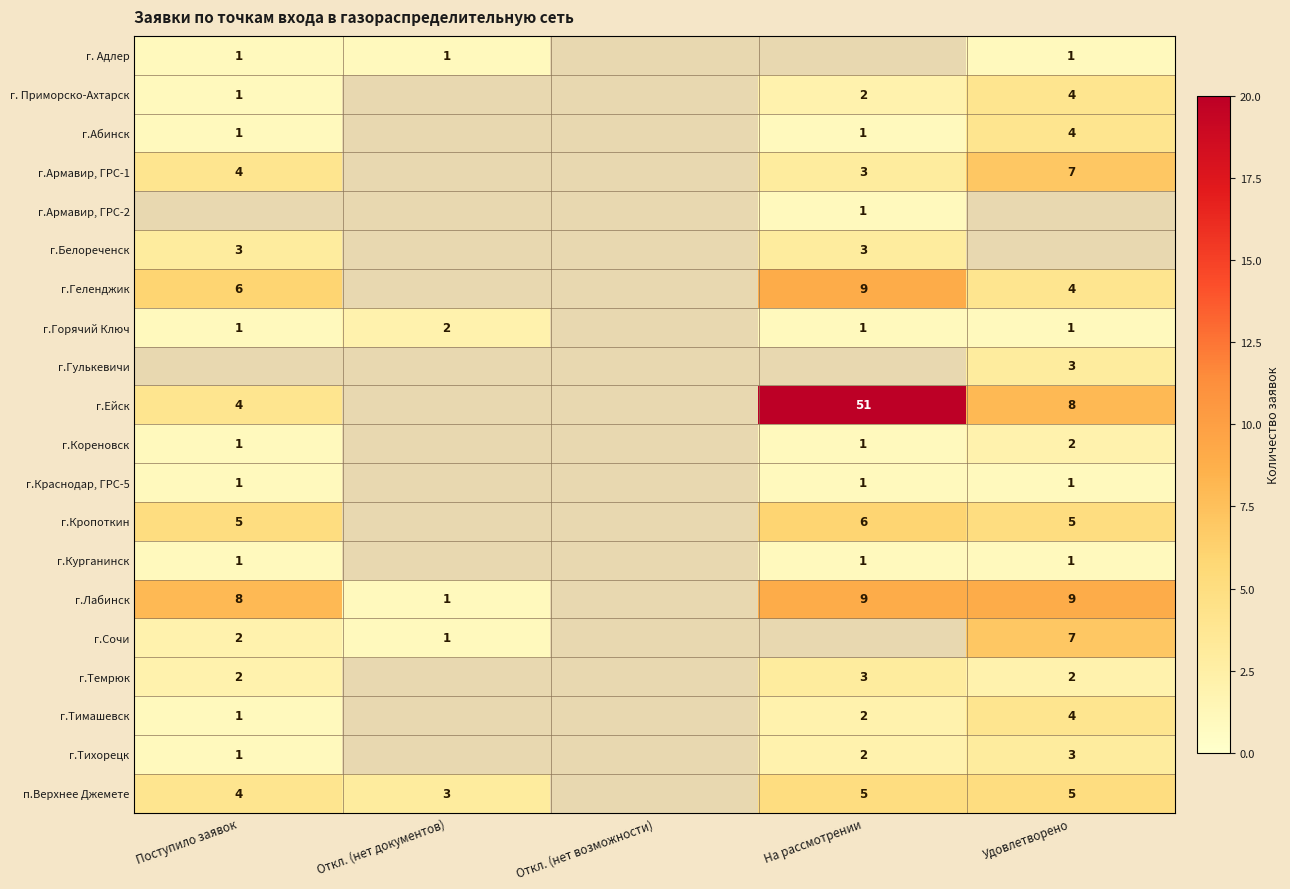

What is the spread (max minus min) of values at Удовлетворено?

8.0